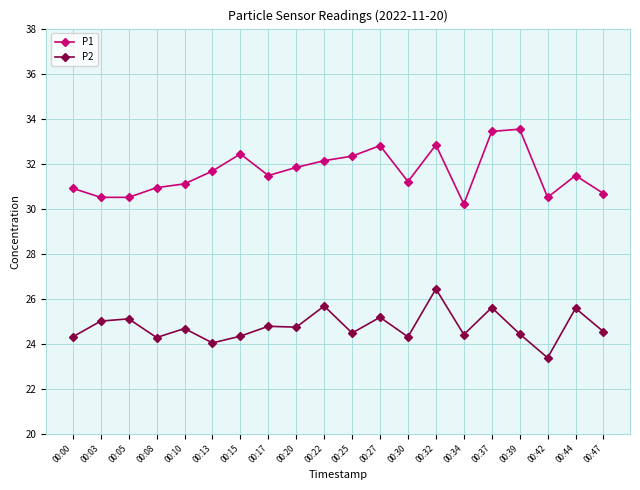

Which series has the largest total across all categories?

P1